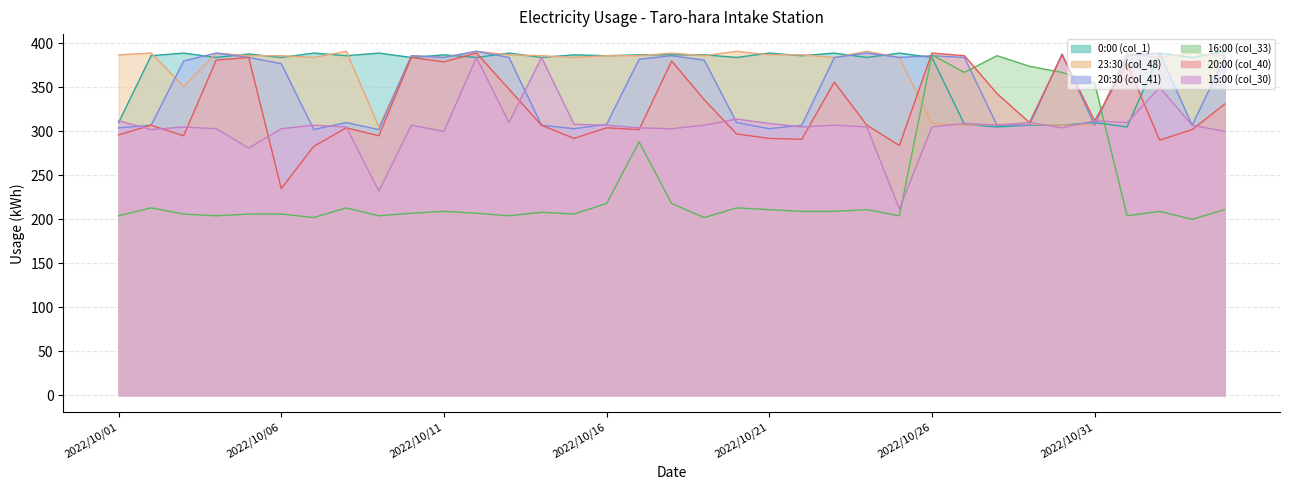

How many interior local peaks does the 20:00 (col_40) series have?

11